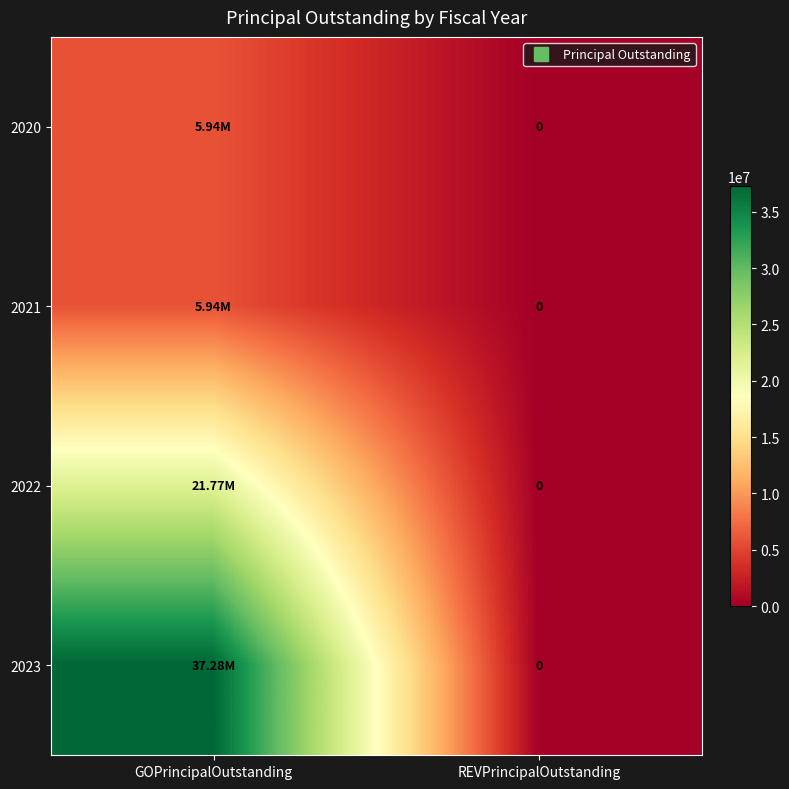

Is it true that 2020 equals 3438793 at REVPrincipalOutstanding?

False